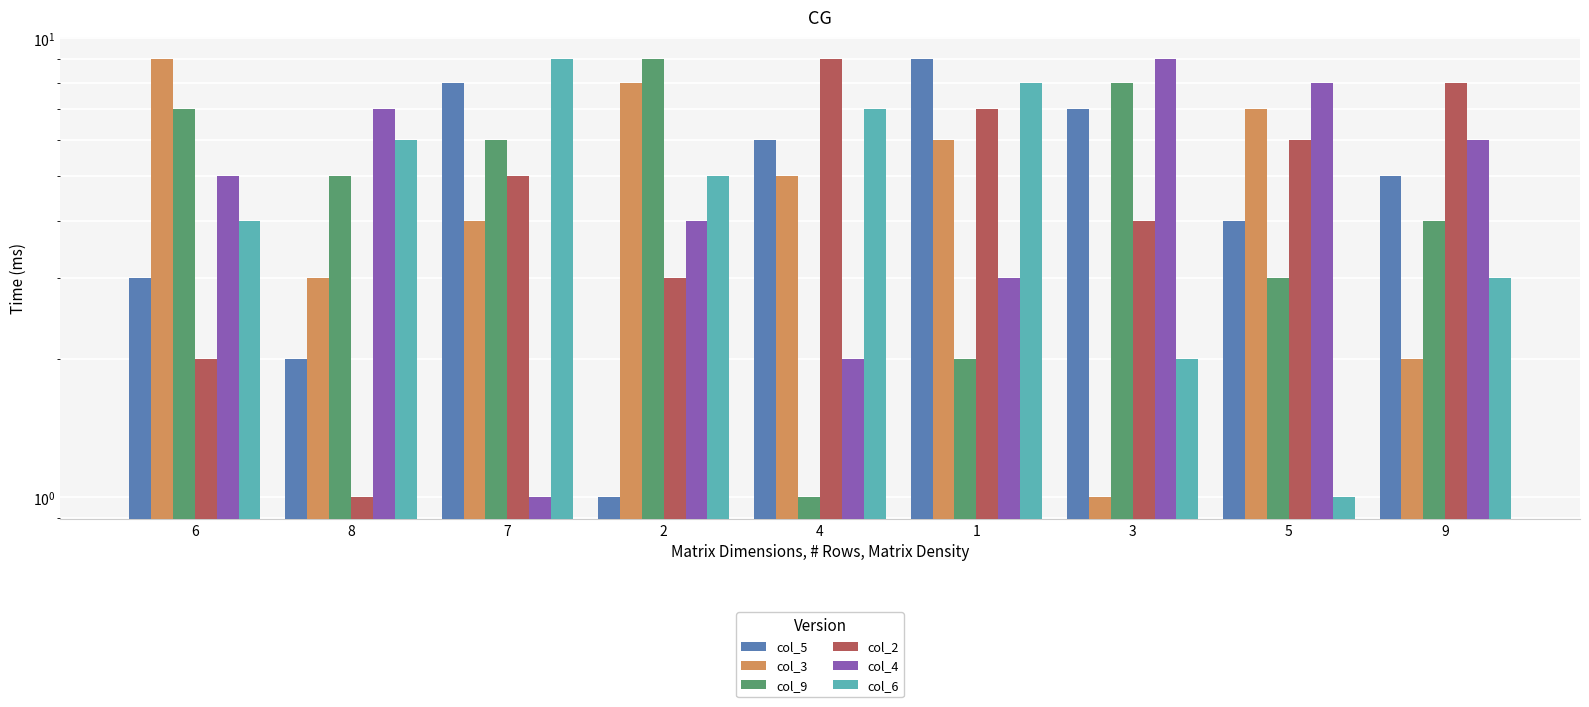

At how many categories does at least one series exceed 2?

9